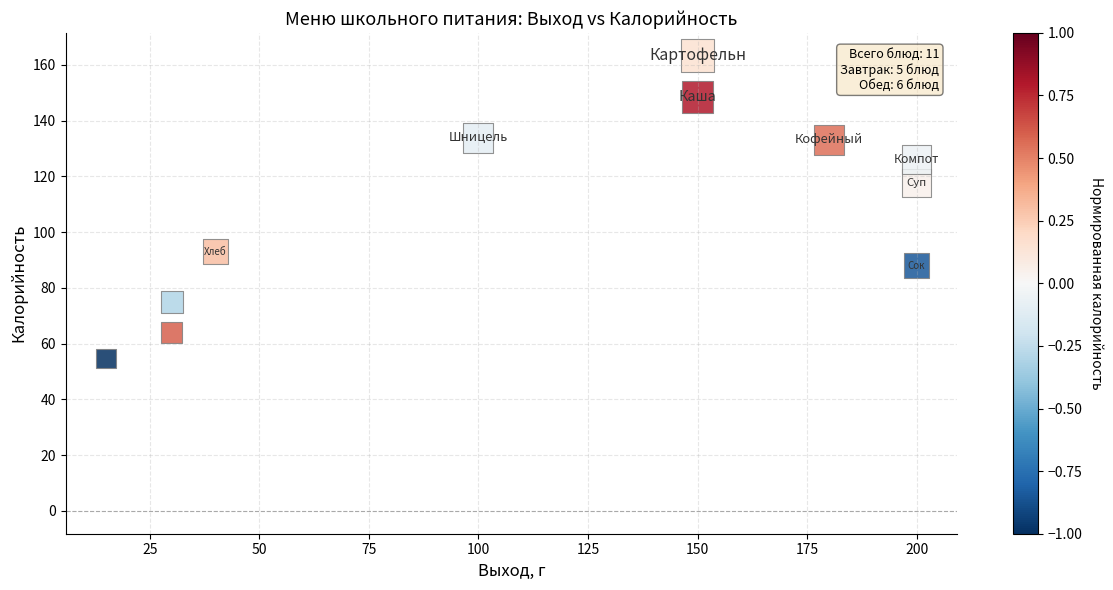

What is the range of Y values (max minus min)?

108.7